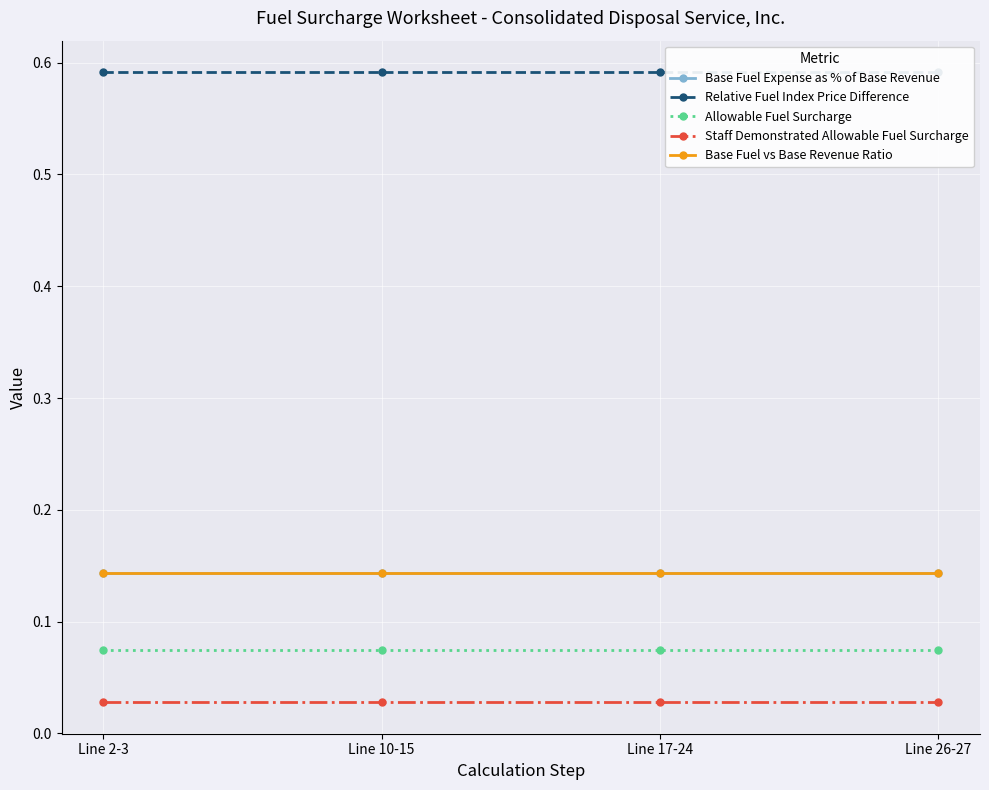

What is the value of the Base Fuel Expense as % of Base Revenue point at the 2nd from the left?

0.1